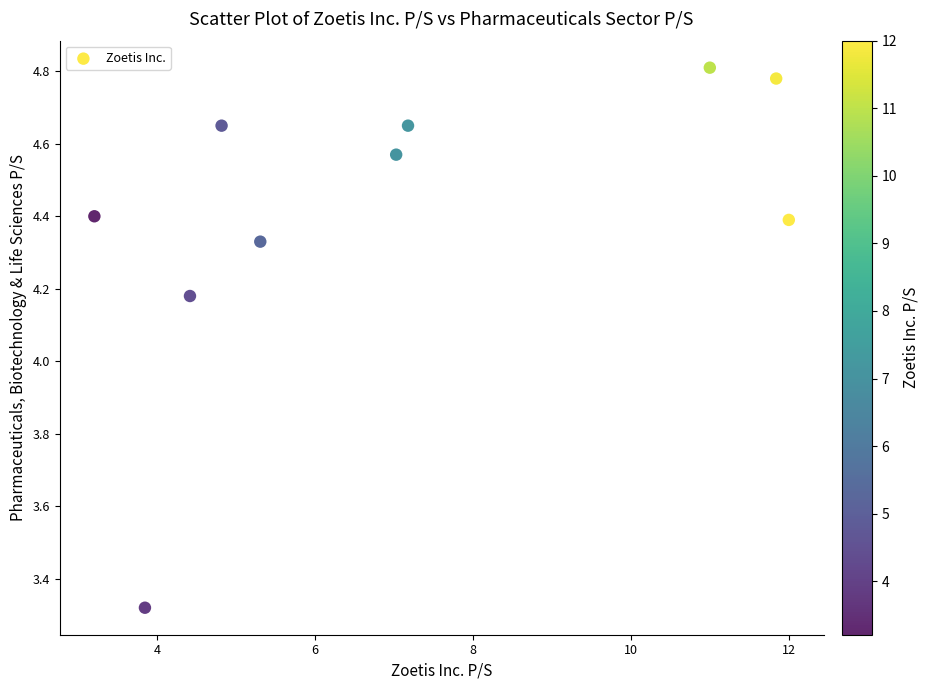

What is the average Y value?

4.4